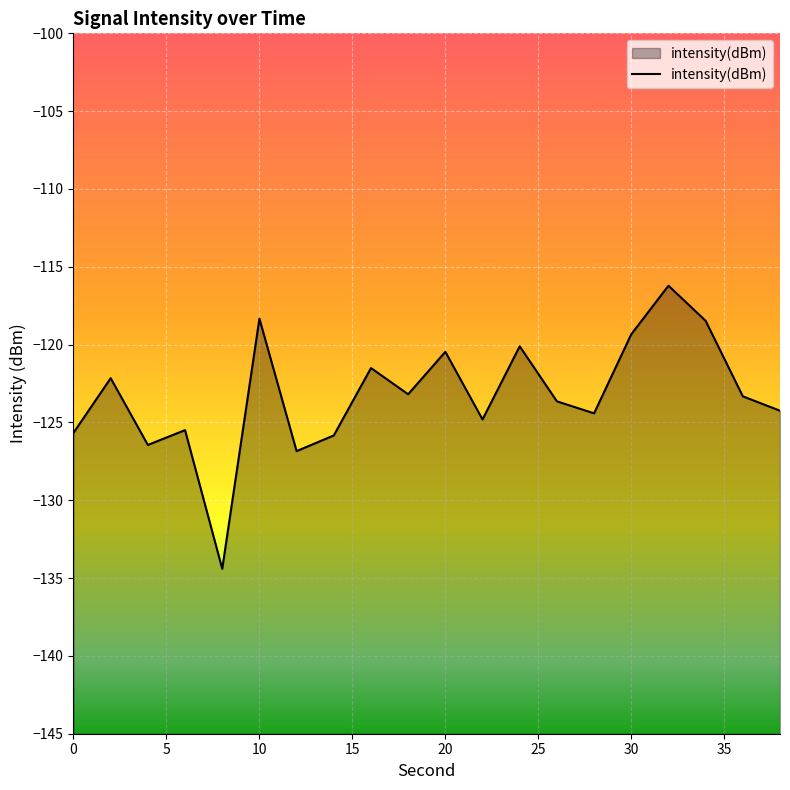

What is the greatest value displayed?

-116.2